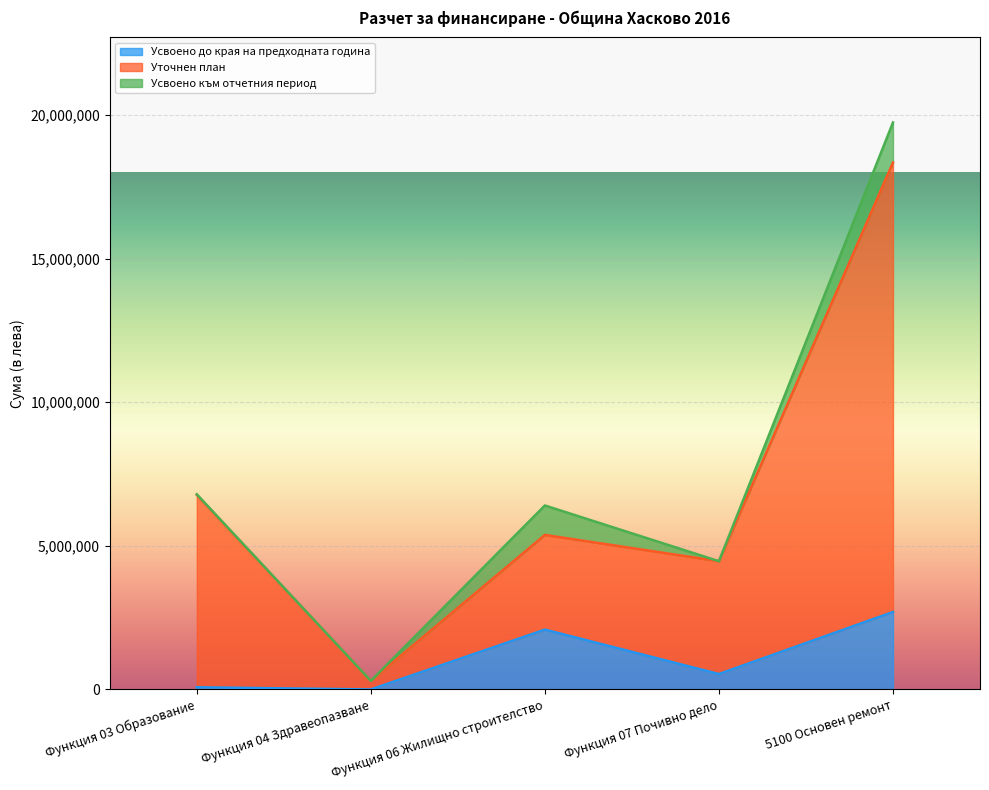

At which label does Усвоено до края на предходната година reach its peak?

5100 Основен ремонт